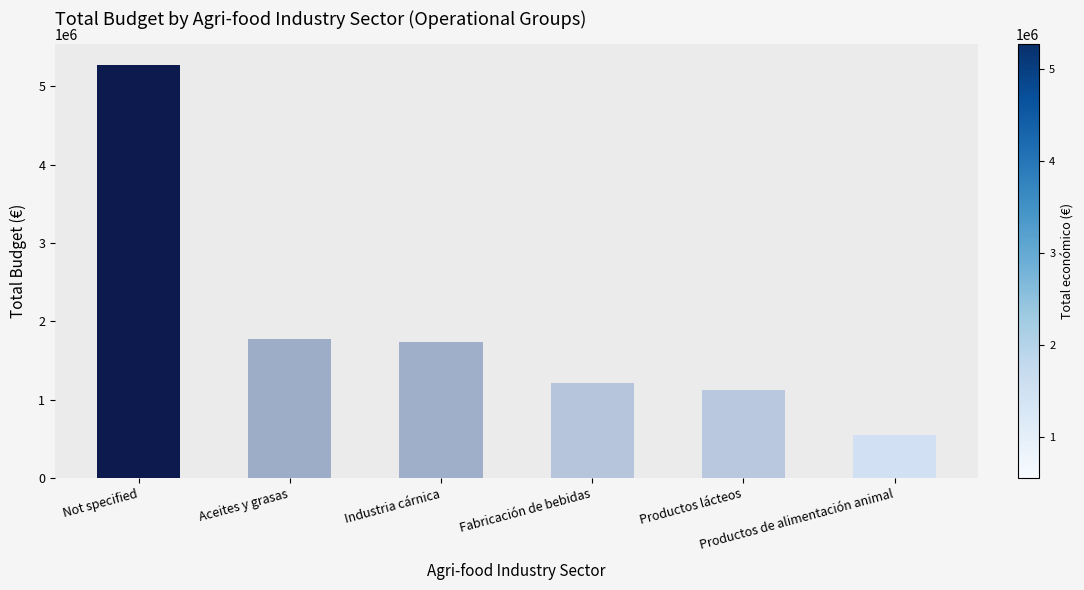

How many distinct data groups are displayed?

1